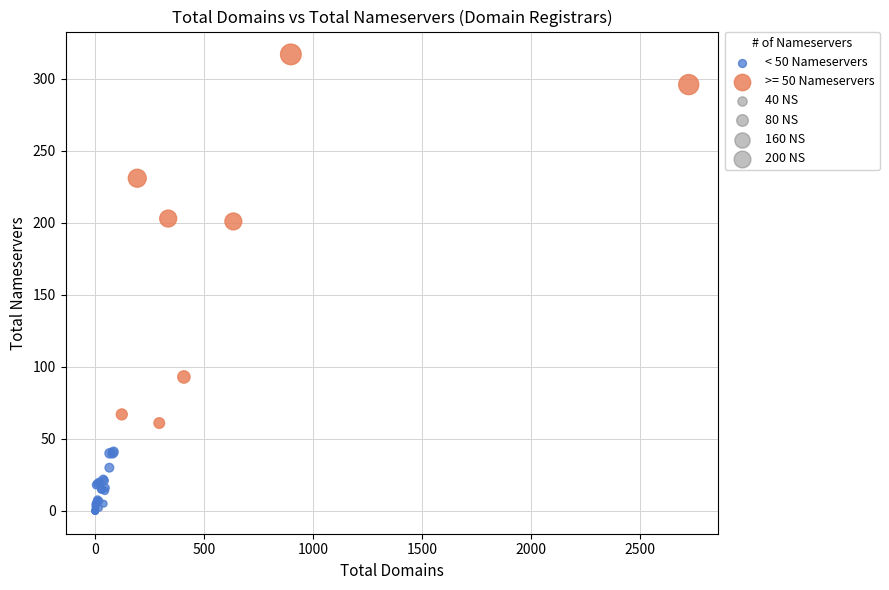

Which series reaches the minimum Y coordinate?

< 50 Nameservers